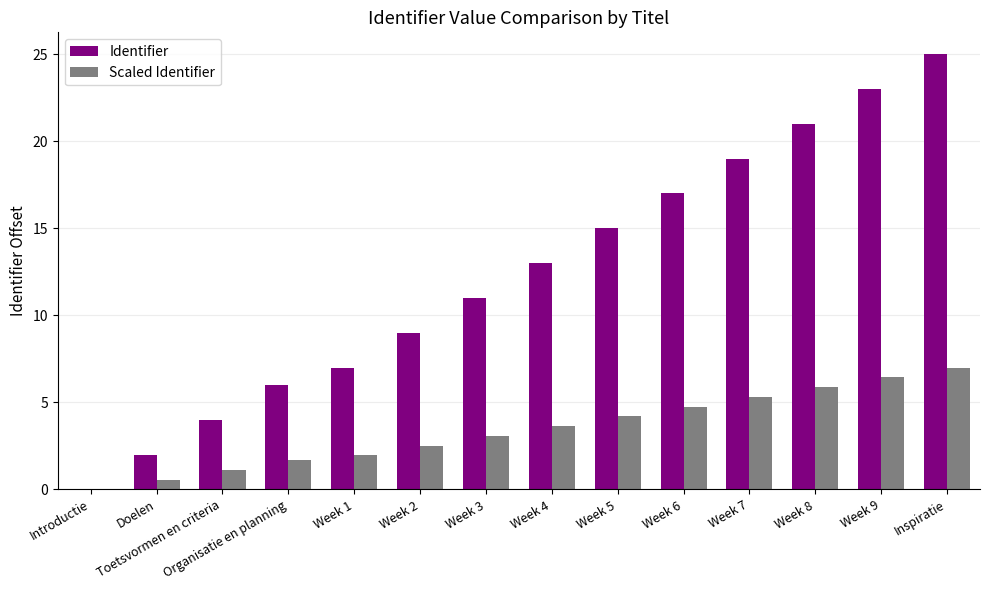

At which category is the sum across all series the highest?

Inspiratie